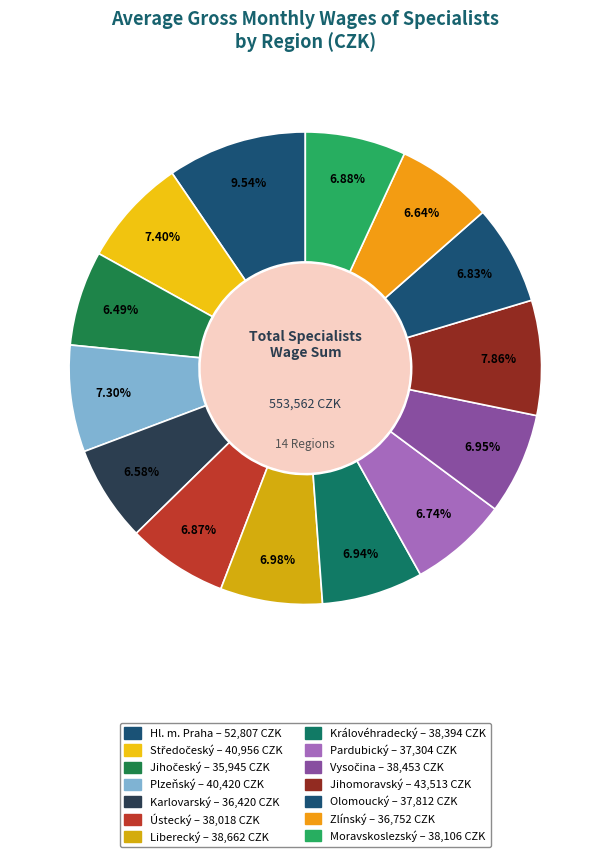

How many segments does this pie chart have?

14